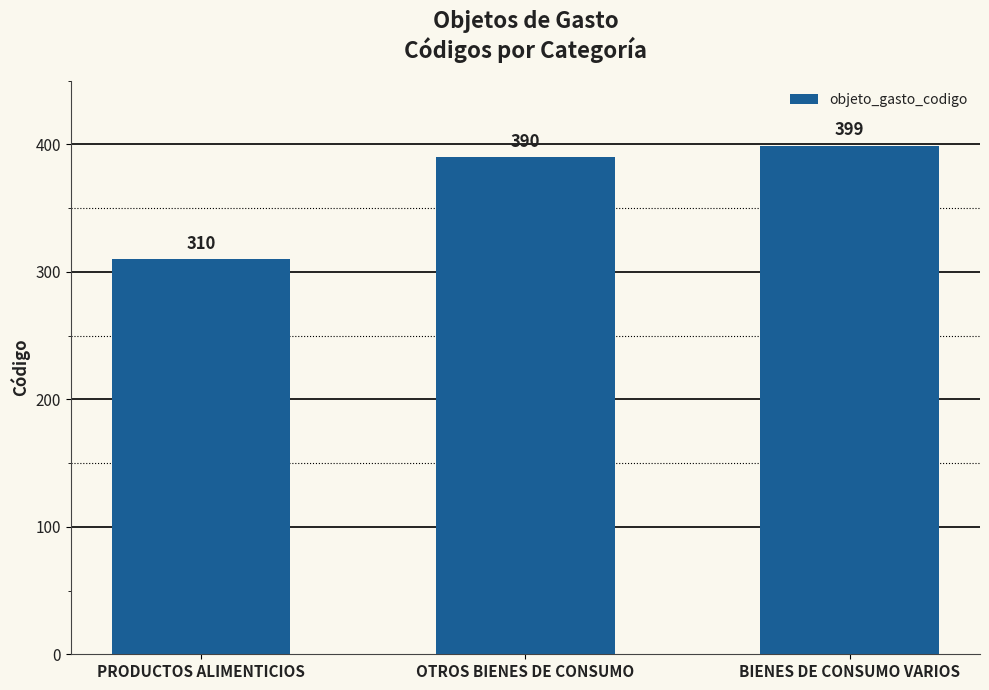

Which category has the highest value across all series?

BIENES DE CONSUMO VARIOS